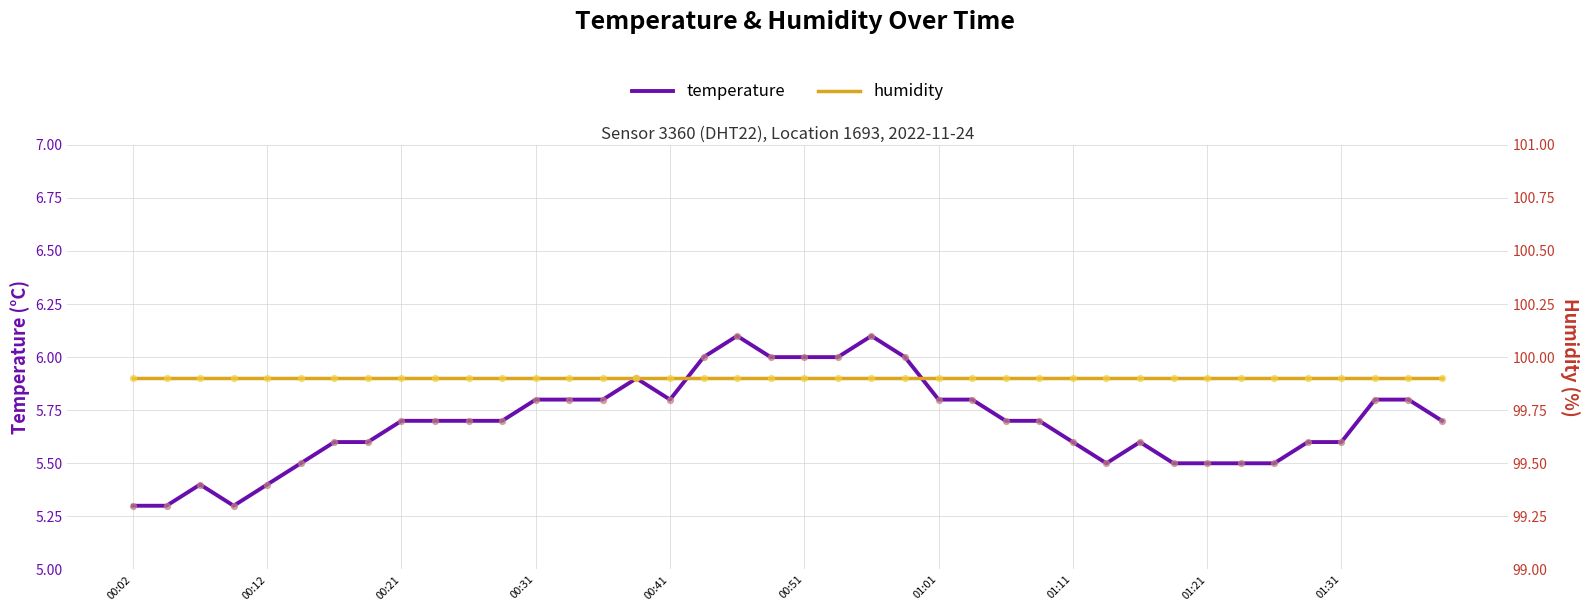

Which series has the largest total across all categories?

humidity